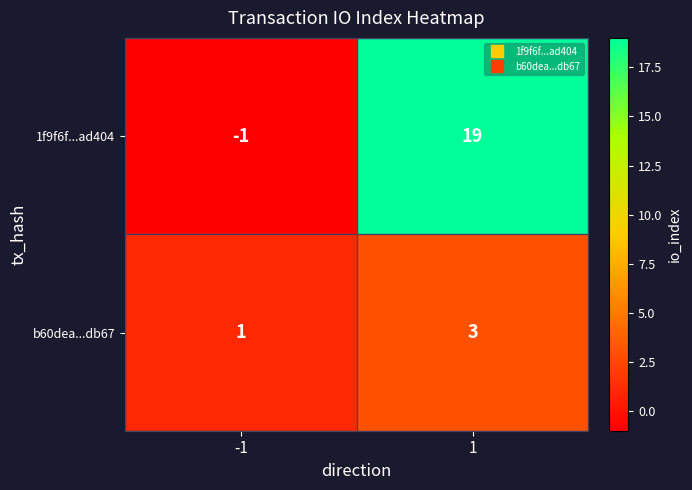

What is the sum of all 1f9f6f...ad404 values?

18